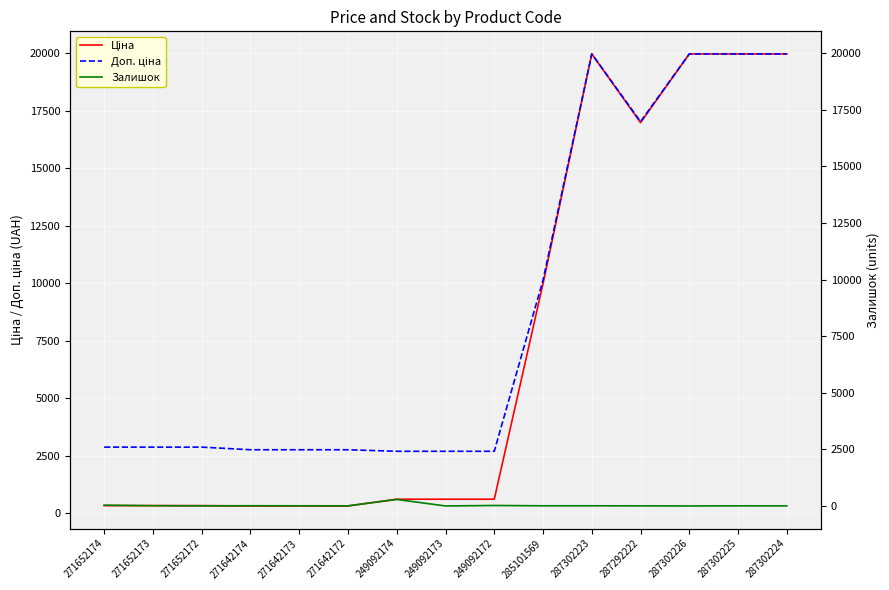

True or false: Залишок has more than 1 interior local peaks.

True